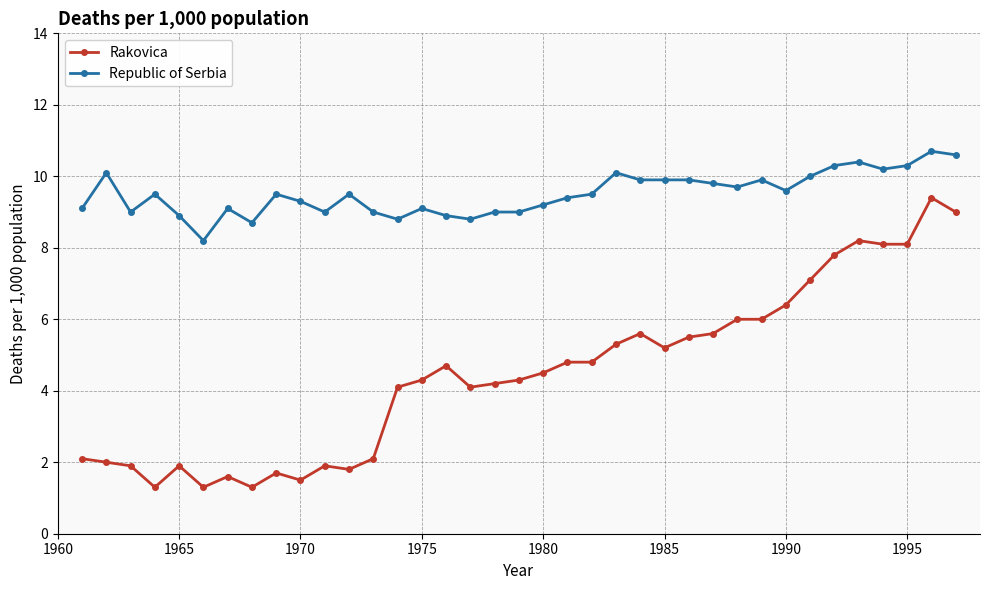

True or false: Republic of Serbia and Rakovica cross at least once.

False